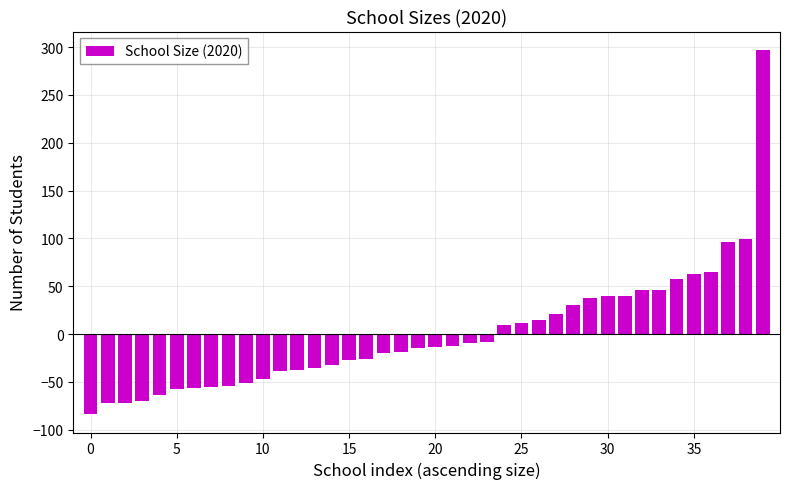

How many values are below -13?

21